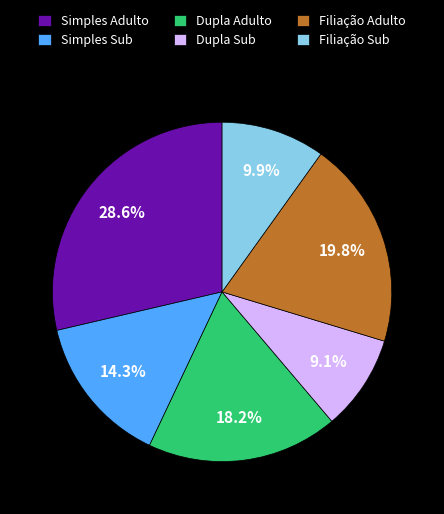

The Filiação Sub slice represents 1% of the pie. True or false?

False